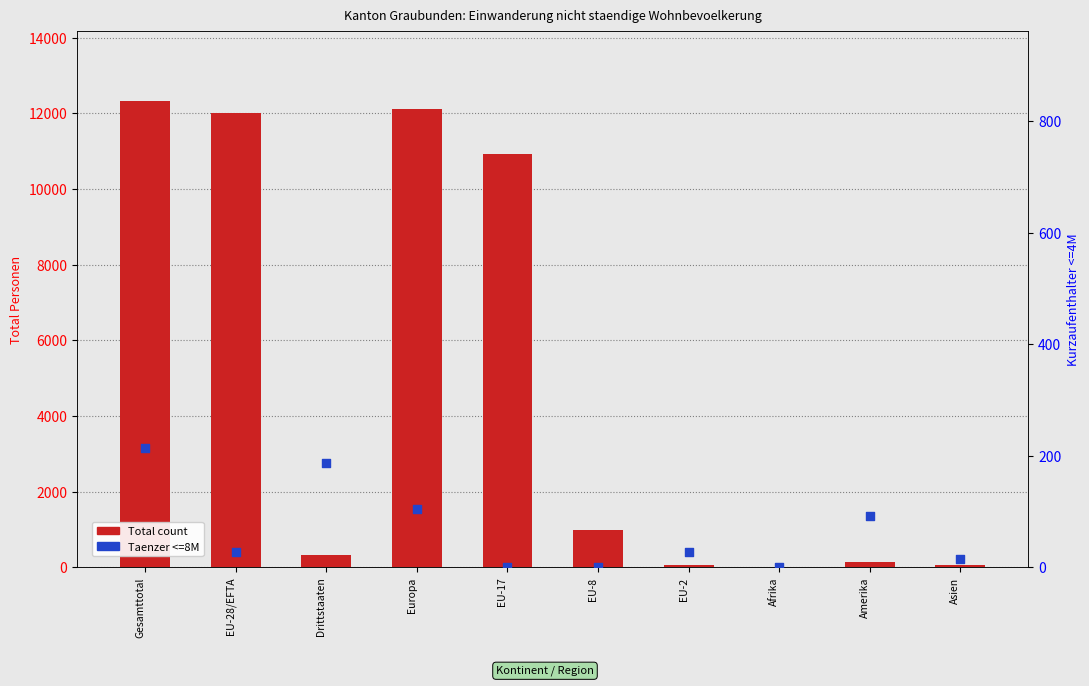

Which series has the largest total across all categories?

Total